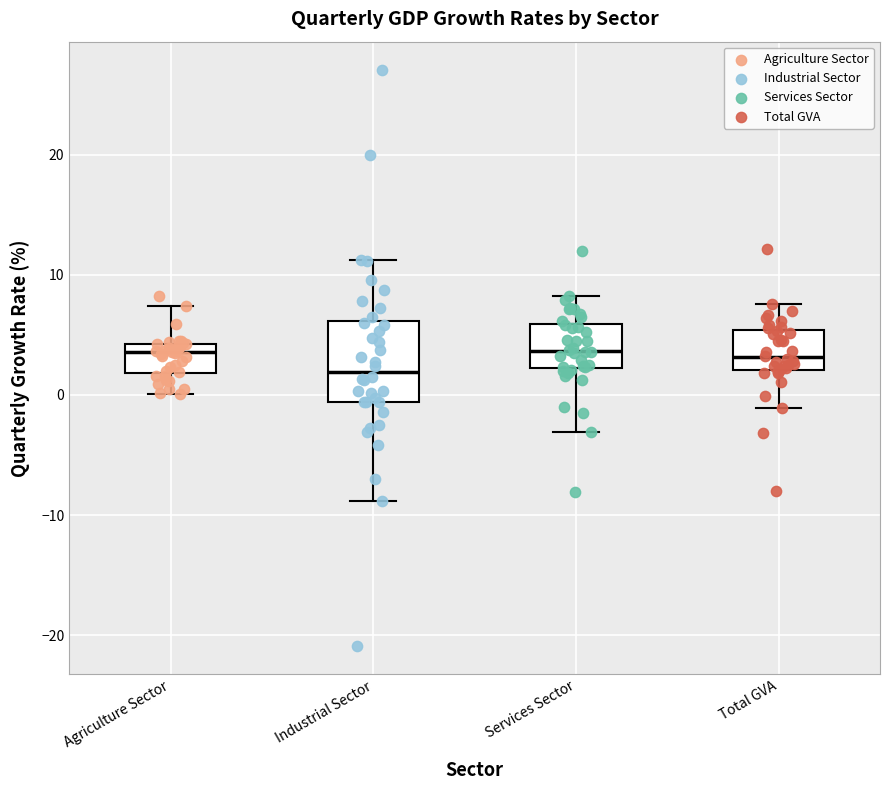

Which box has the lowest median line?

Industrial Sector